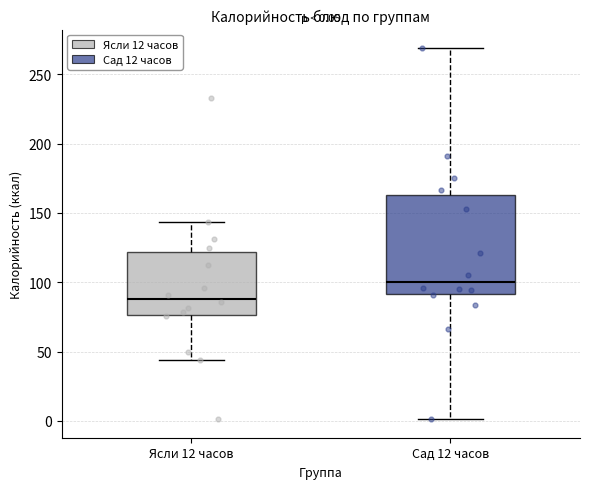

Comparing the boxes themselves (not the whiskers), which one is the tallest?

Сад 12 часов